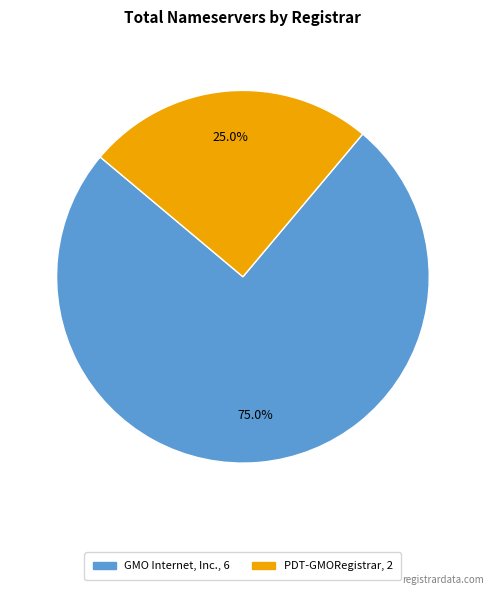

Does any single category account for the majority?

Yes